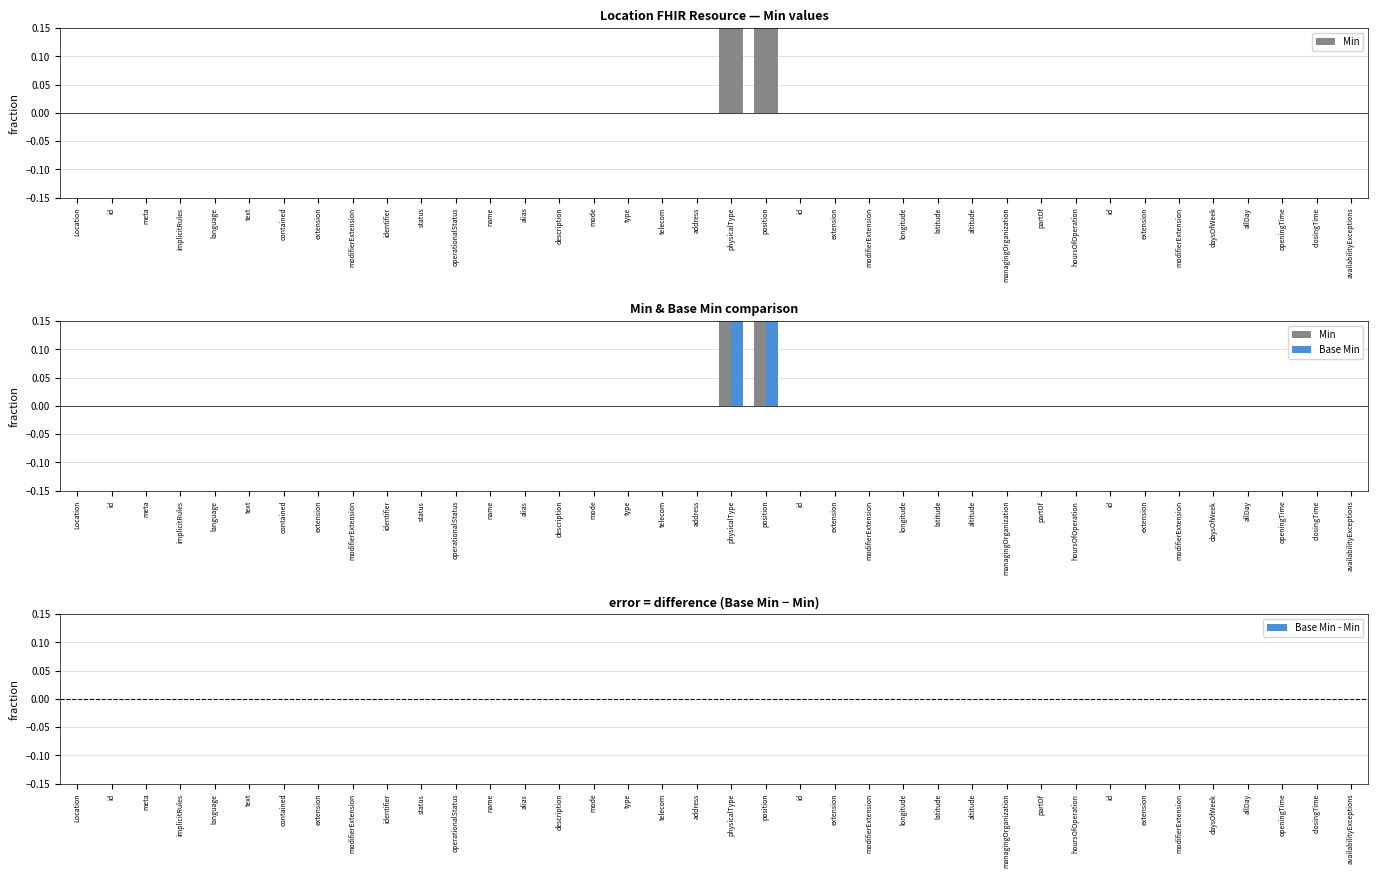

What are all the series names shown in the legend?

Min, Base Min, Base Min - Min